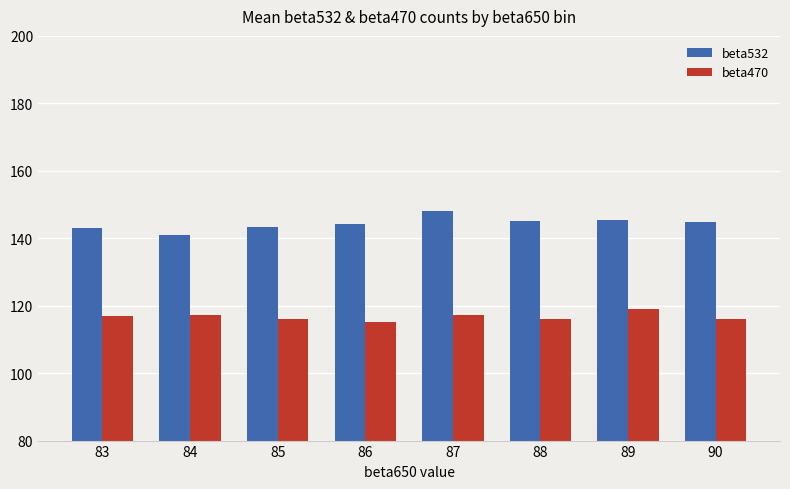

The value of beta532 at 87 is 148.1. True or false?

True